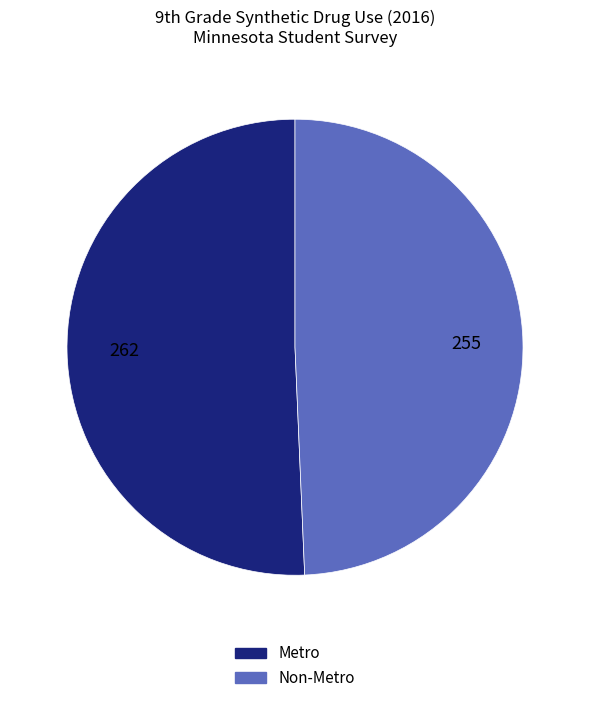

The Non-Metro slice represents 55% of the pie. True or false?

False